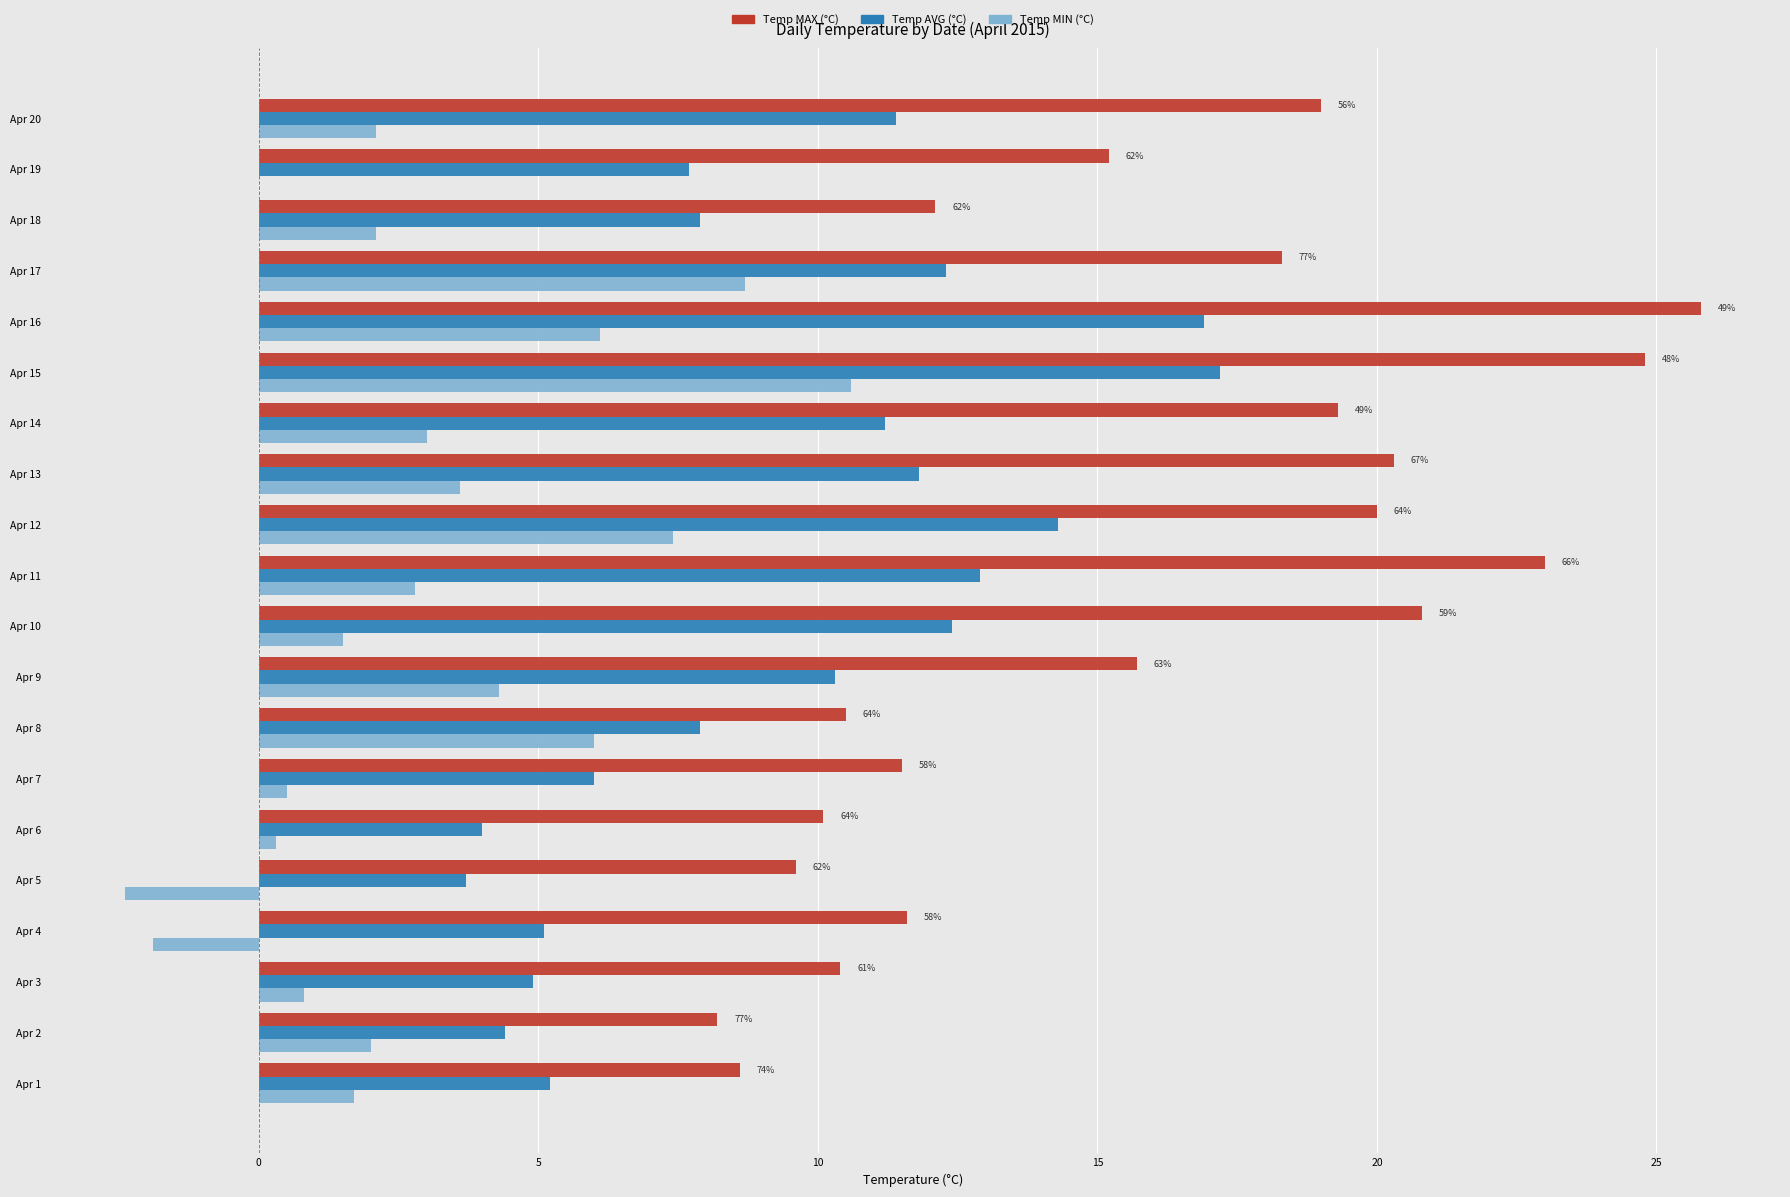

The Temp AVG (°C) series shows 6.0 at Apr 7. True or false?

True